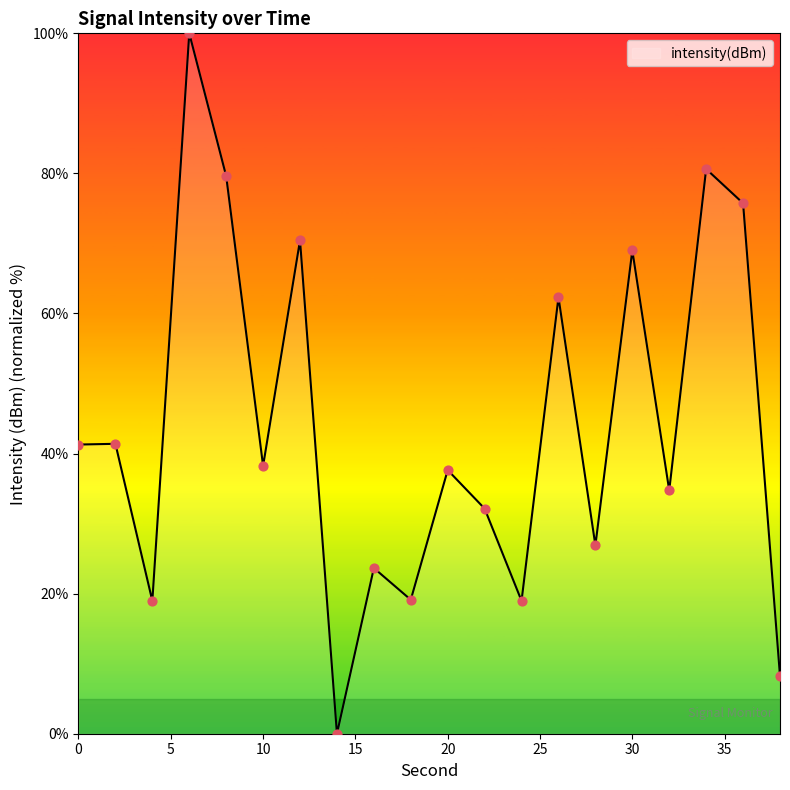

What is the maximum value shown in the chart?

100.0